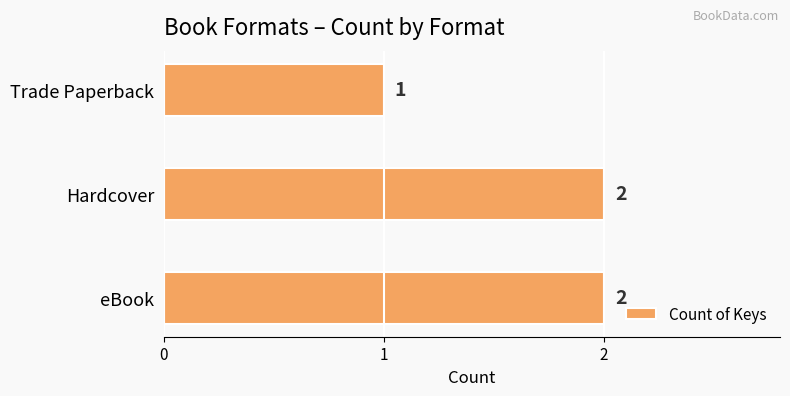

The value at eBook is 2. True or false?

True